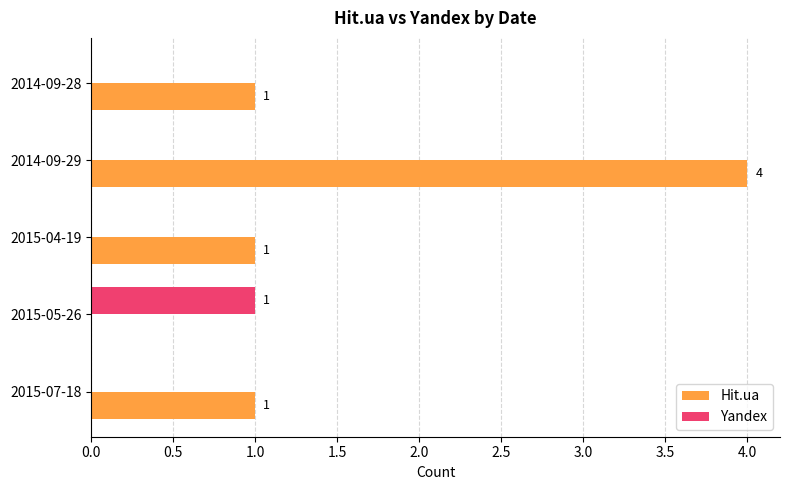

What is the greatest value displayed?

4